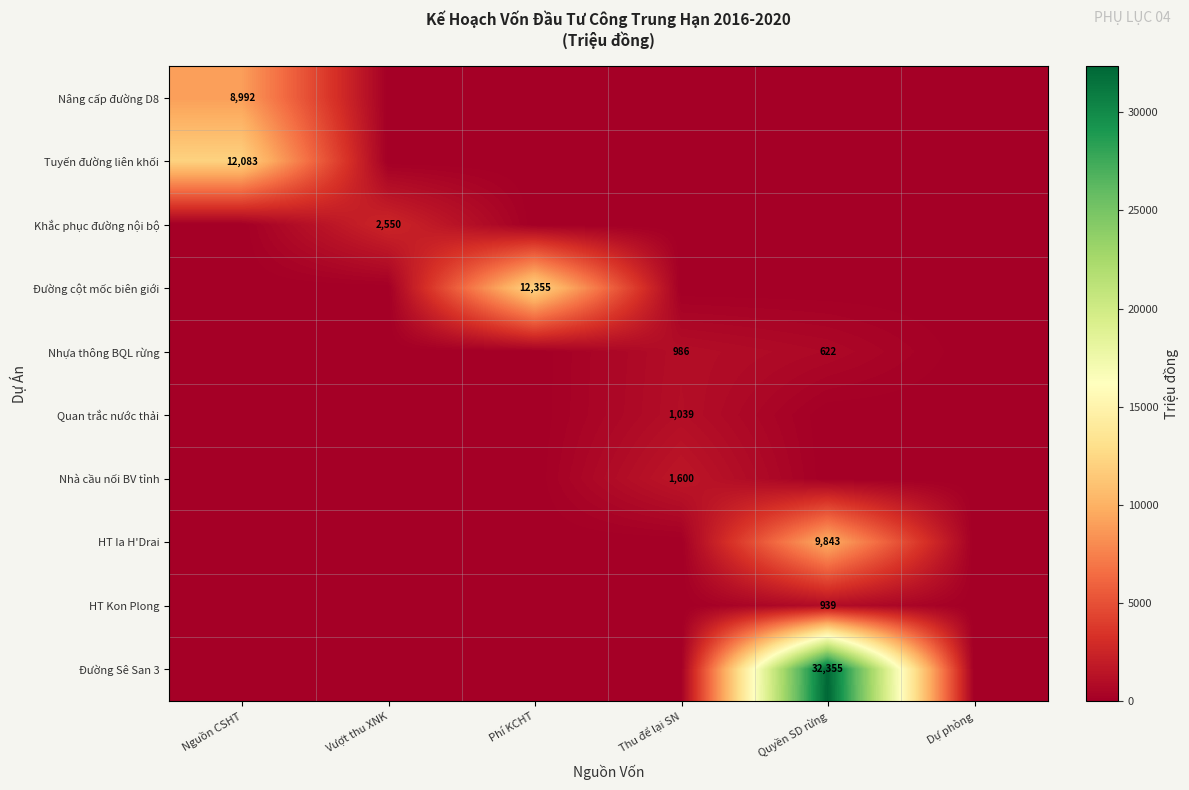

Count the number of categories in the chart.

6